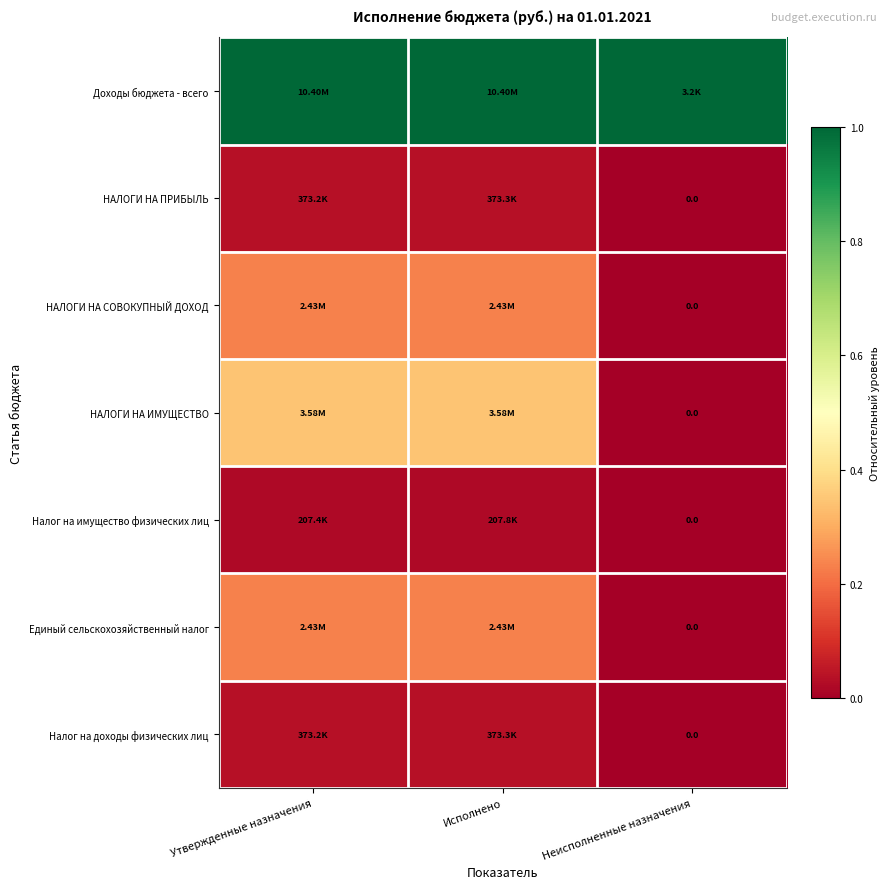

Rank the categories by НАЛОГИ НА ПРИБЫЛЬ value from highest to lowest.

Исполнено, Утвержденные назначения, Неисполненные назначения